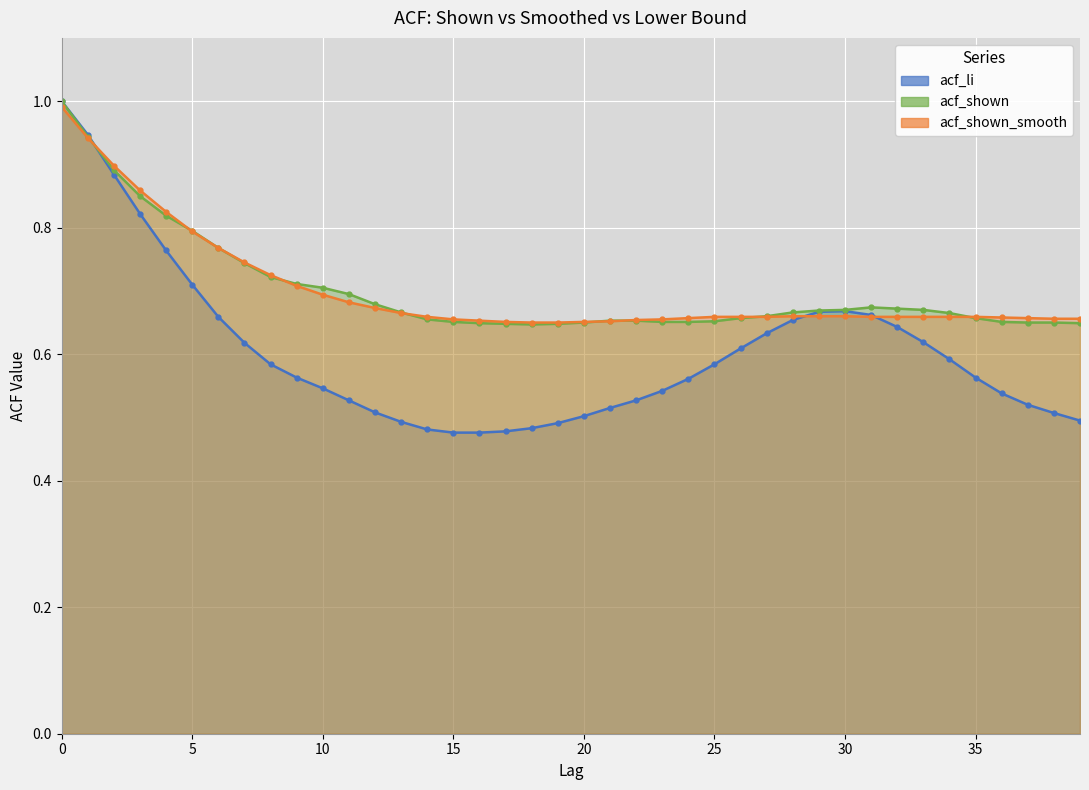

How many intersections are there between acf_shown and acf_shown_smooth?

8